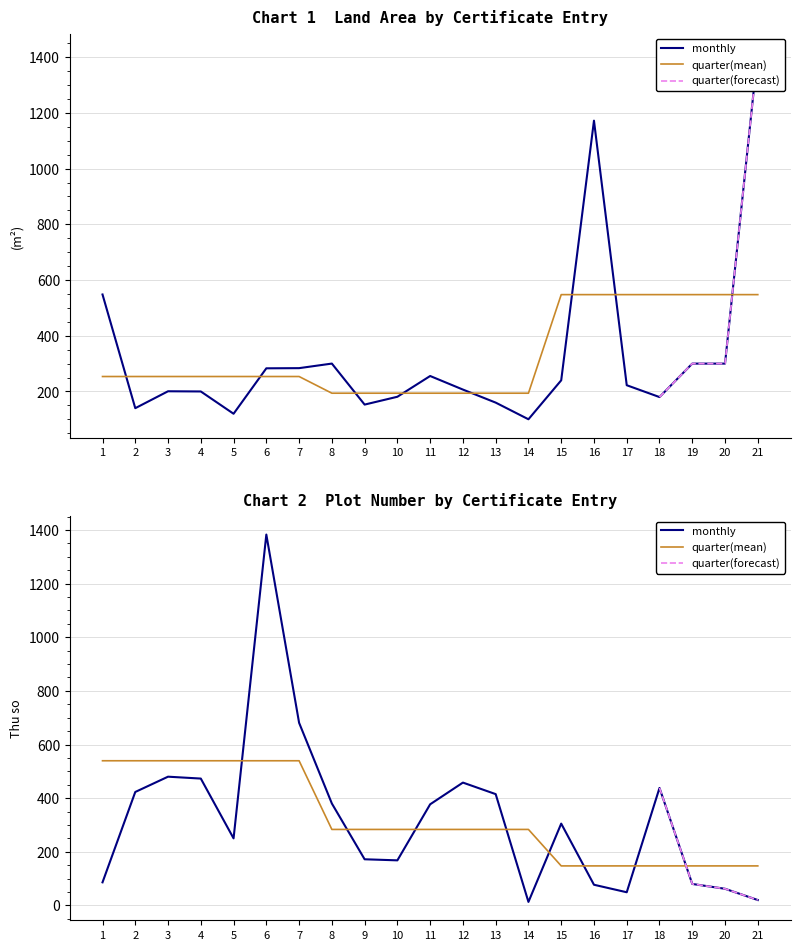

Between 16 and 18, which series saw the biggest shift?

Dien tich (m2)